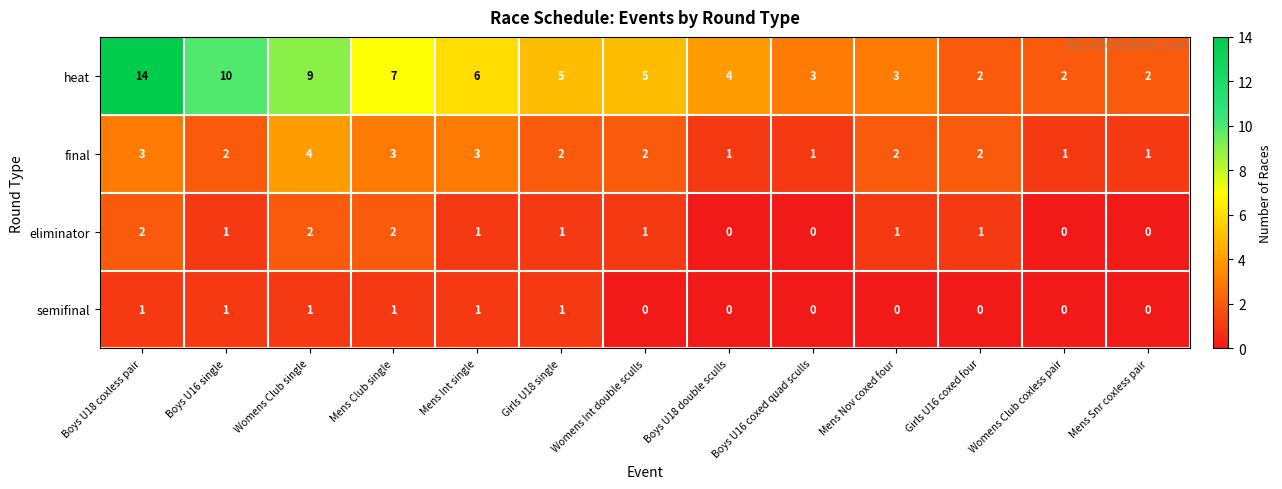

What is the total value across all series at Mens Nov coxed four?

6